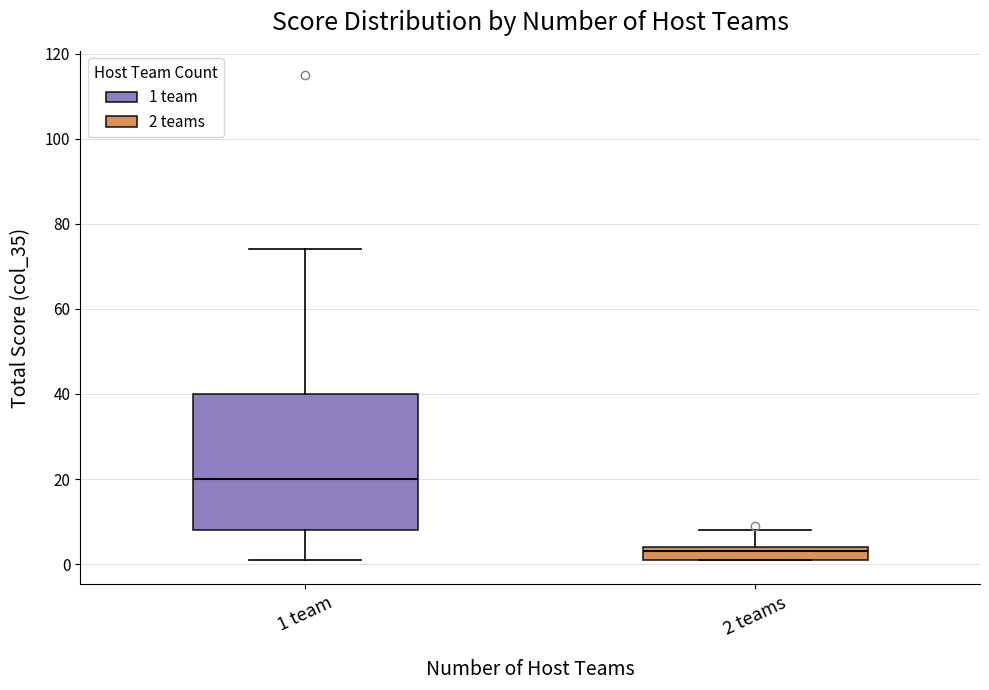

Which box is the tallest, from its lower edge to its upper edge?

1 team